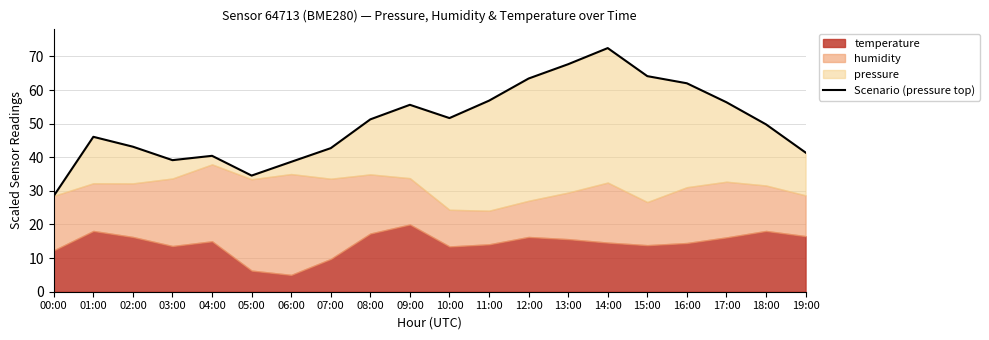

What is the average value?

50.3